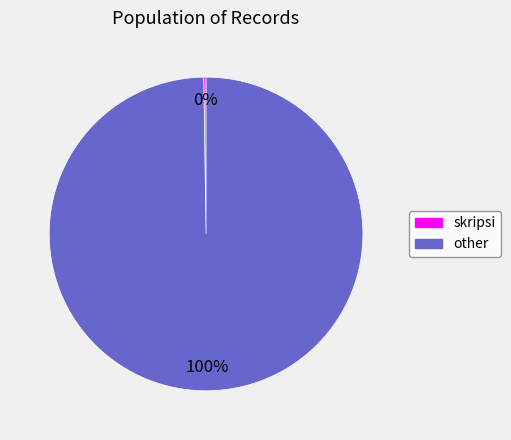

To the nearest percent, what percentage of the pie is other?

100%